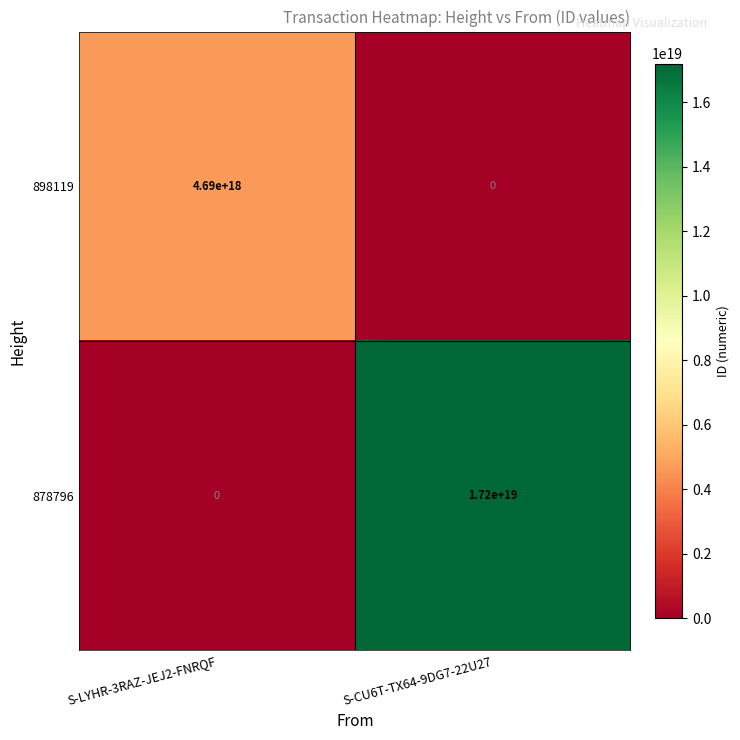

At S-CU6T-TX64-9DG7-22U27, list the series in order from smallest to largest.

898119, 878796